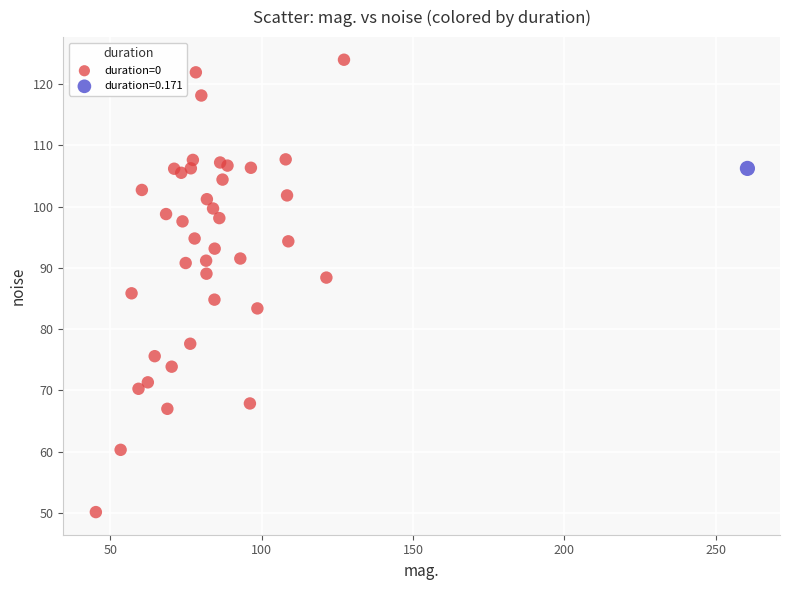

What are all the series names shown in the legend?

duration=0, duration=0.171